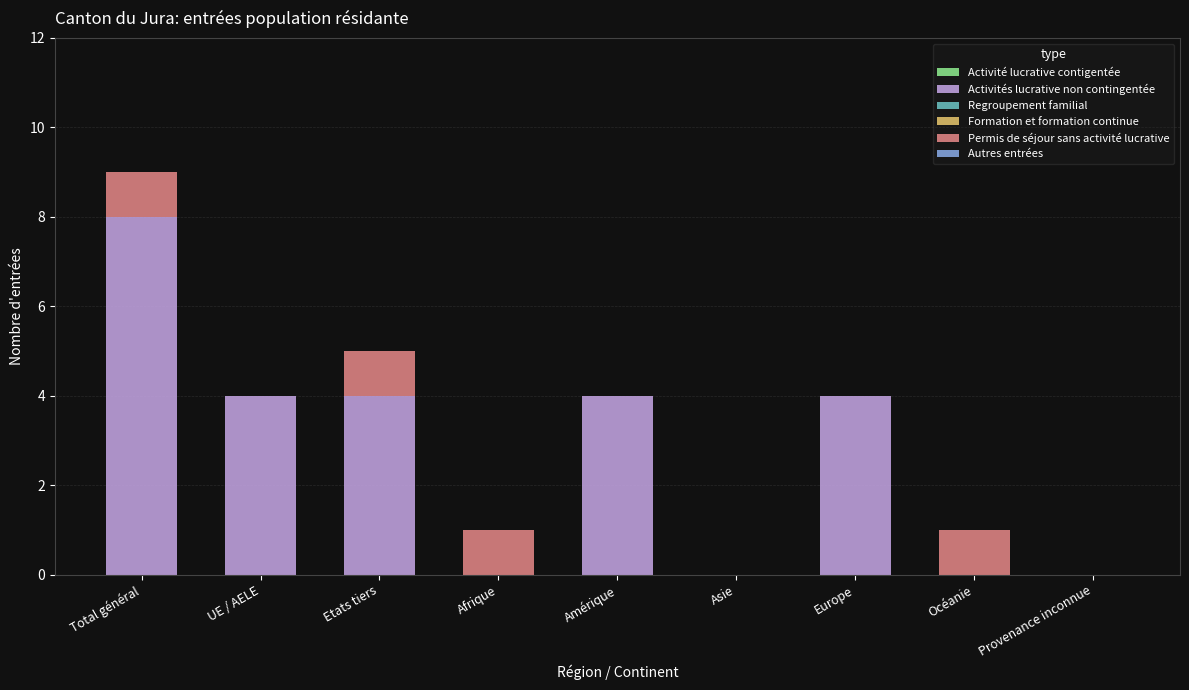

What is the sum of the Activités lucrative non contingentée values at Provenance inconnue and Amérique?

4